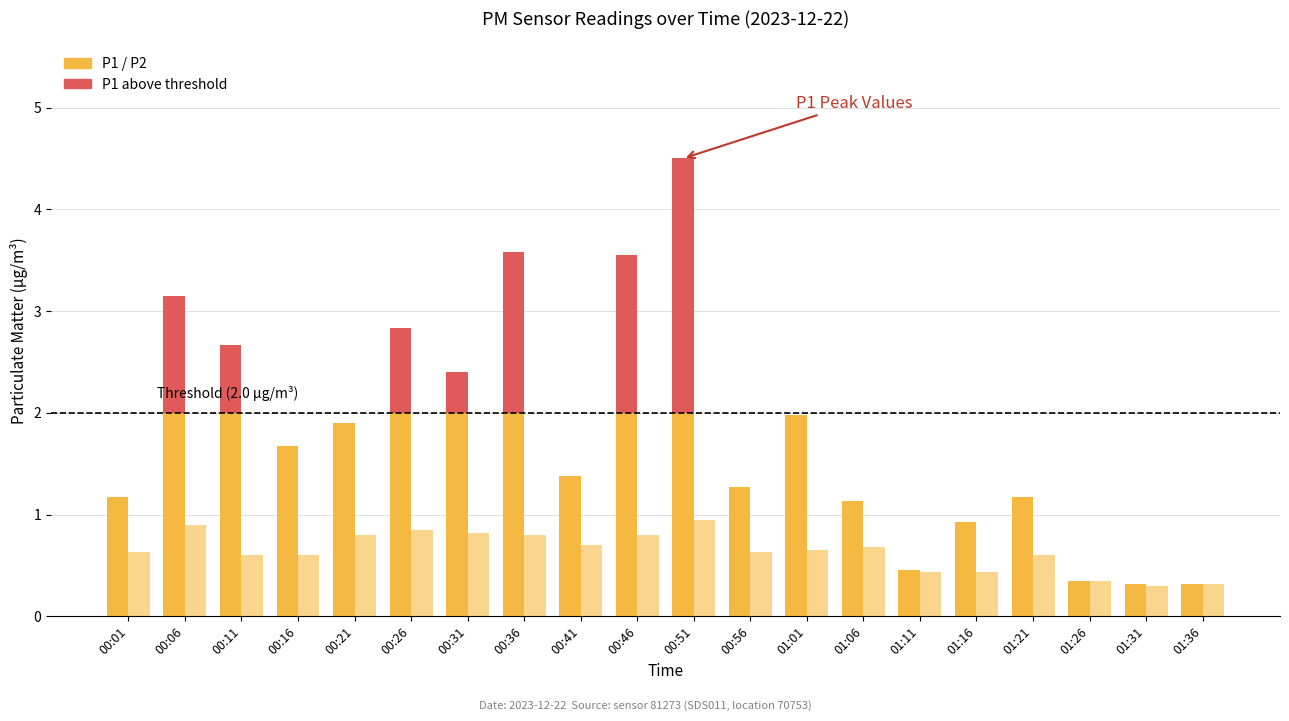

Is it true that P1 equals 1.2 at 01:21?

True